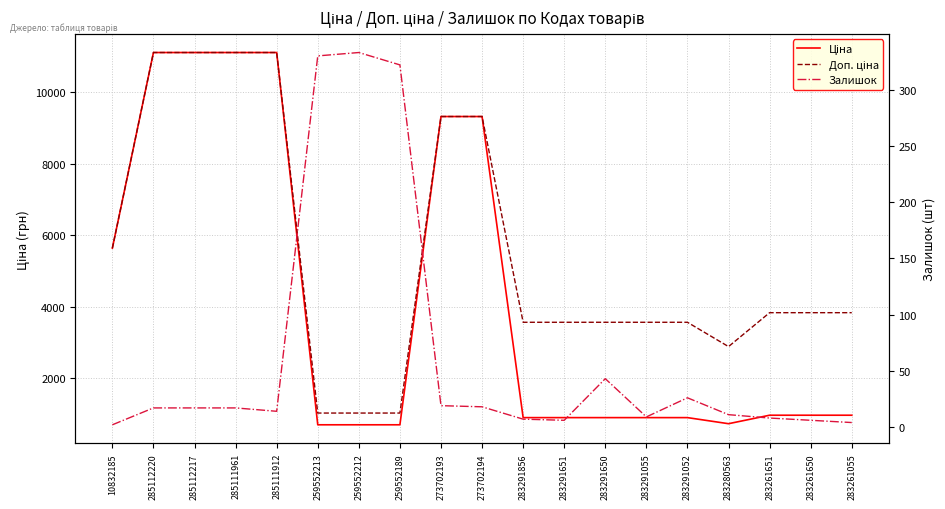

How many lines are shown in the chart?

3